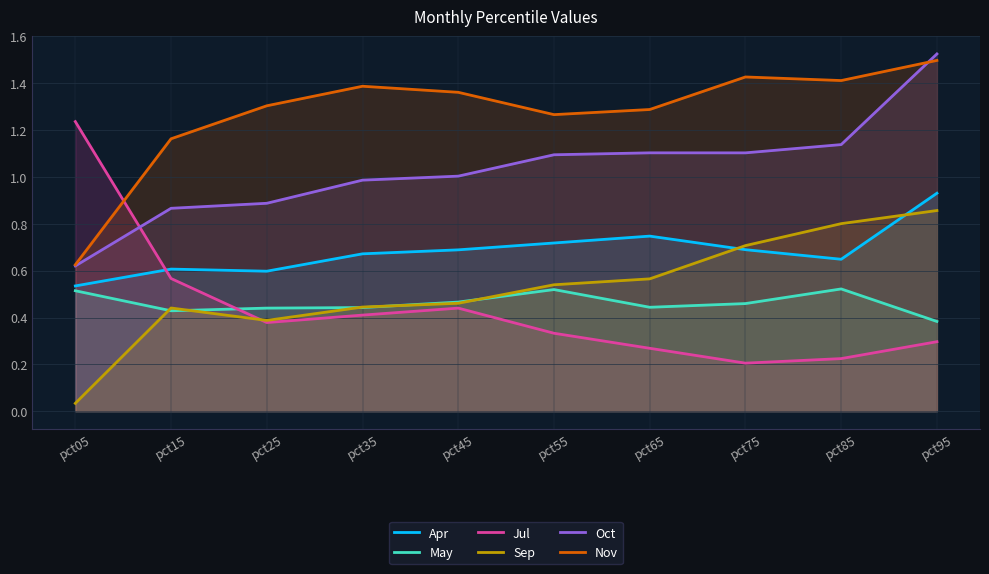

The value of May at pct05 is 0.5. True or false?

True